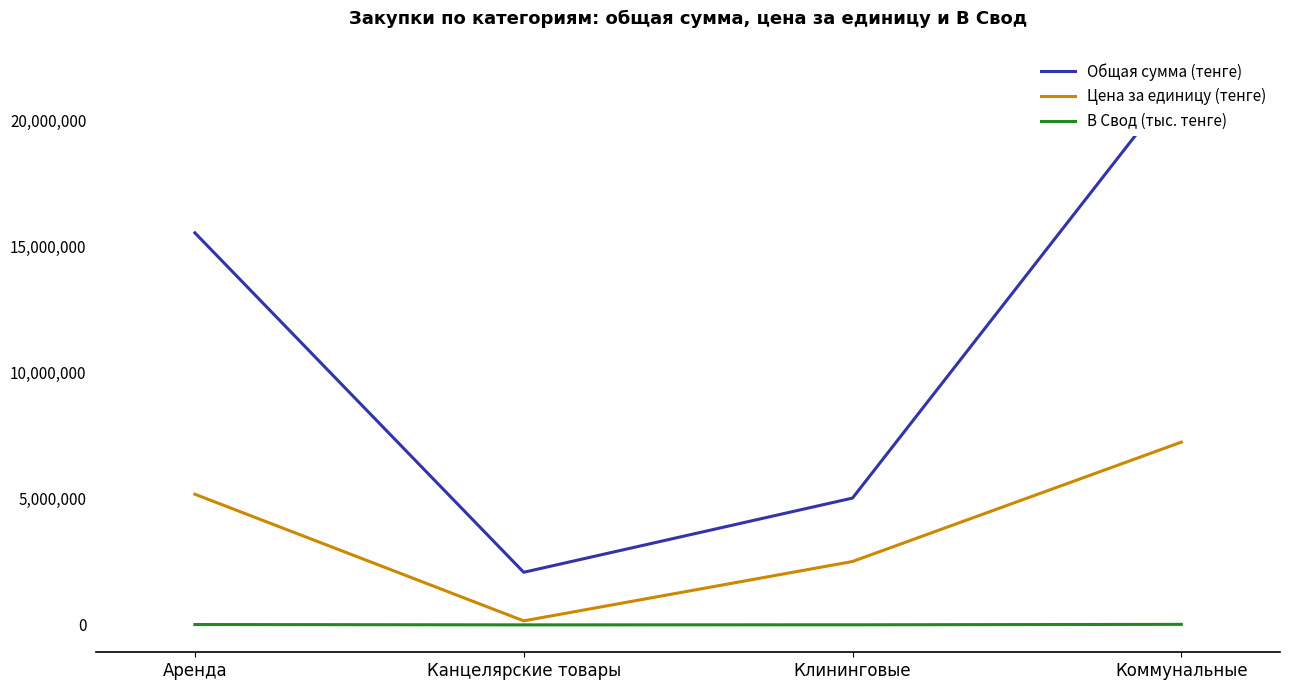

List the series in order of their overall mean, lowest first.

В Свод (тыс. тенге), Цена за единицу (тенге), Общая сумма (тенге)